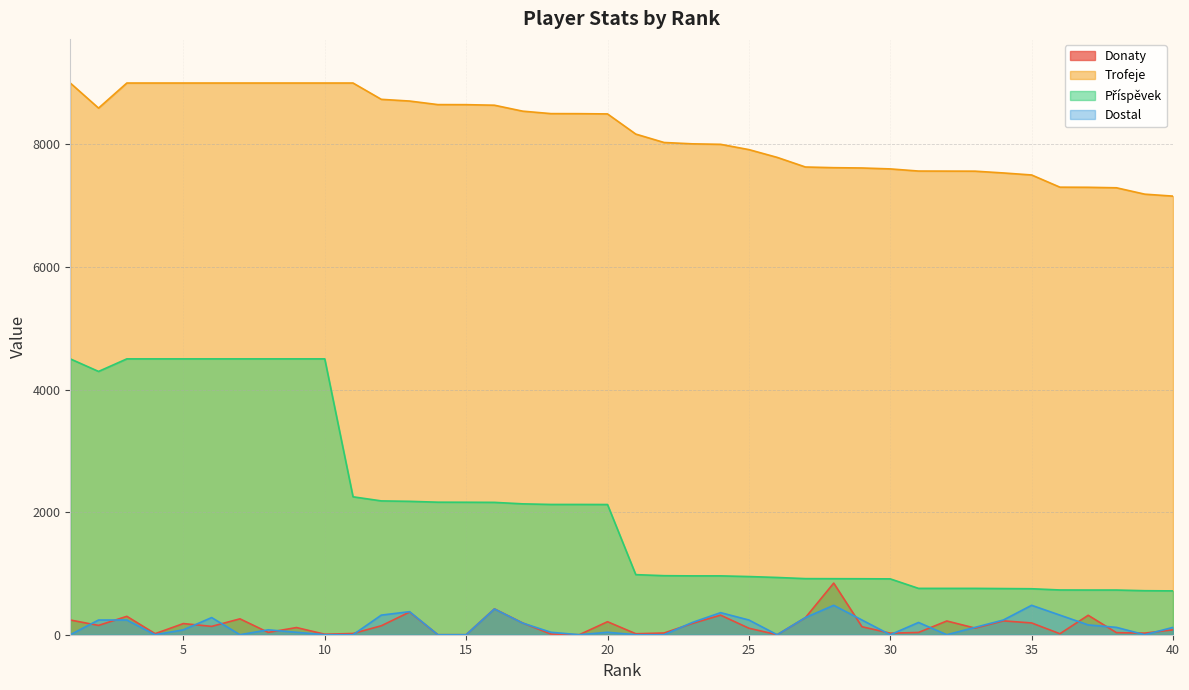

Rank the categories by Dostal value from lowest to highest.

1, 4, 7, 10, 11, 14, 15, 19, 21, 22, 26, 30, 32, 39, 9, 18, 20, 5, 8, 33, 38, 40, 37, 17, 23, 31, 2, 3, 25, 29, 34, 6, 27, 12, 36, 24, 13, 16, 28, 35